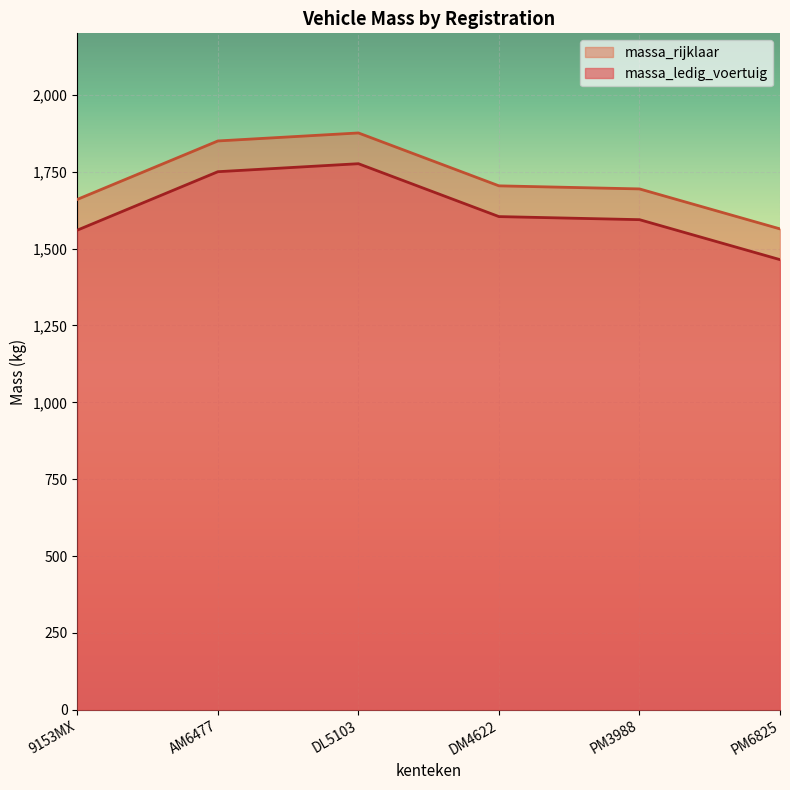

List the series in order of their overall mean, highest first.

massa_rijklaar, massa_ledig_voertuig